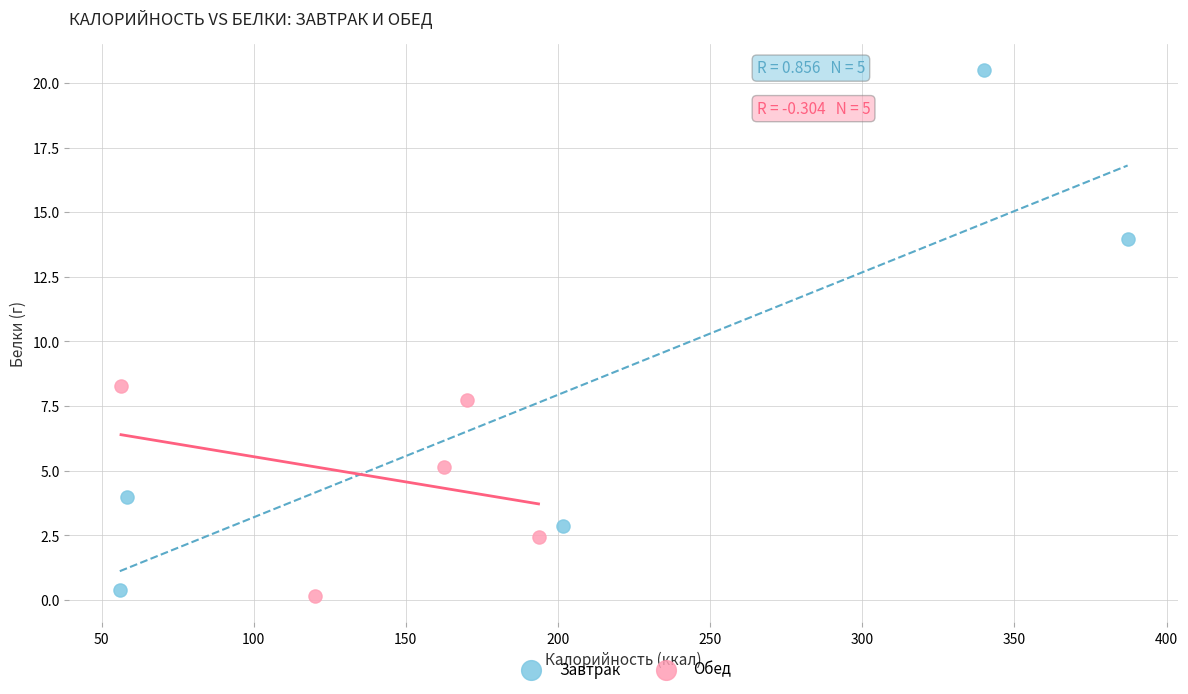

Which series contains the highest Y value?

Завтрак